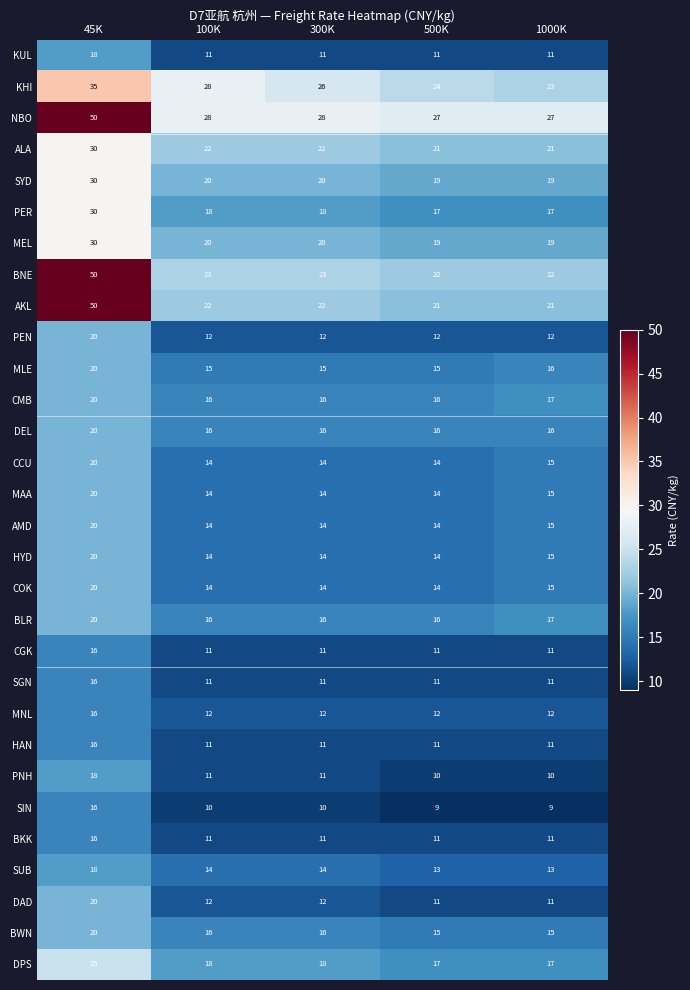

What is the difference between the maximum and minimum values in the DEL series?

4